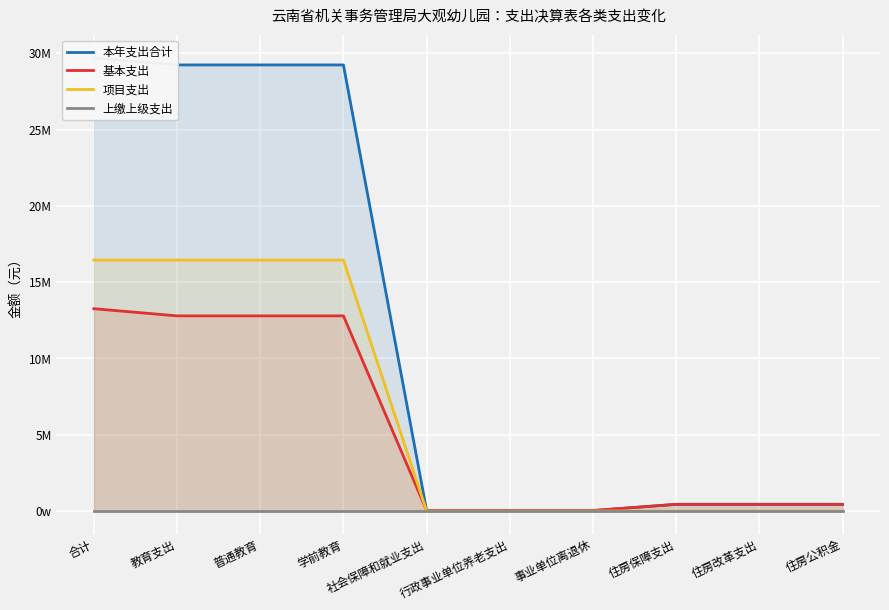

Which series changed the most between 合计 and 住房改革支出?

本年支出合计